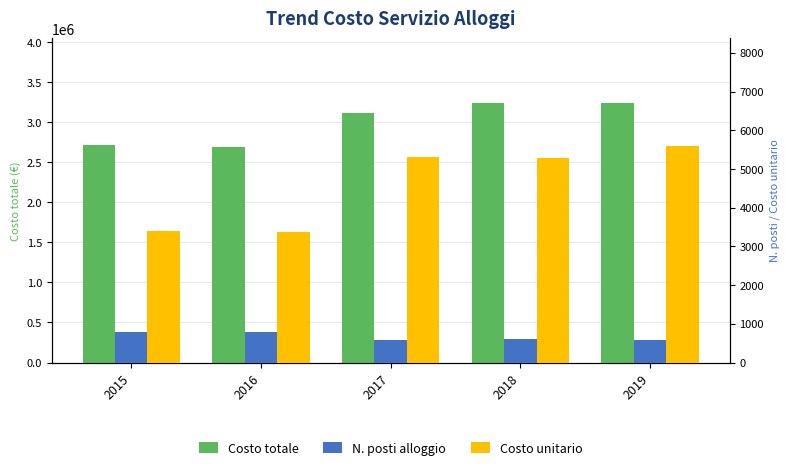

Which series has the largest total across all categories?

Costo totale